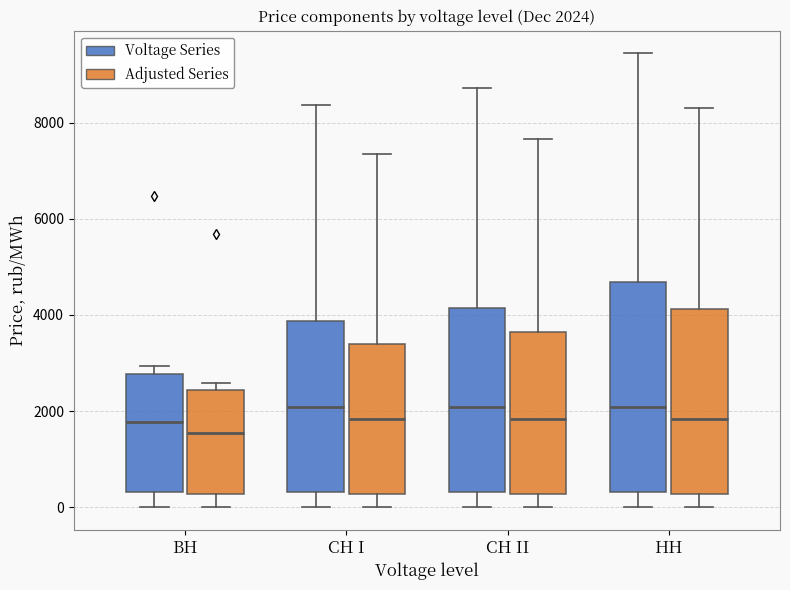

Which box is the tallest, from its lower edge to its upper edge?

HH (Voltage Series)